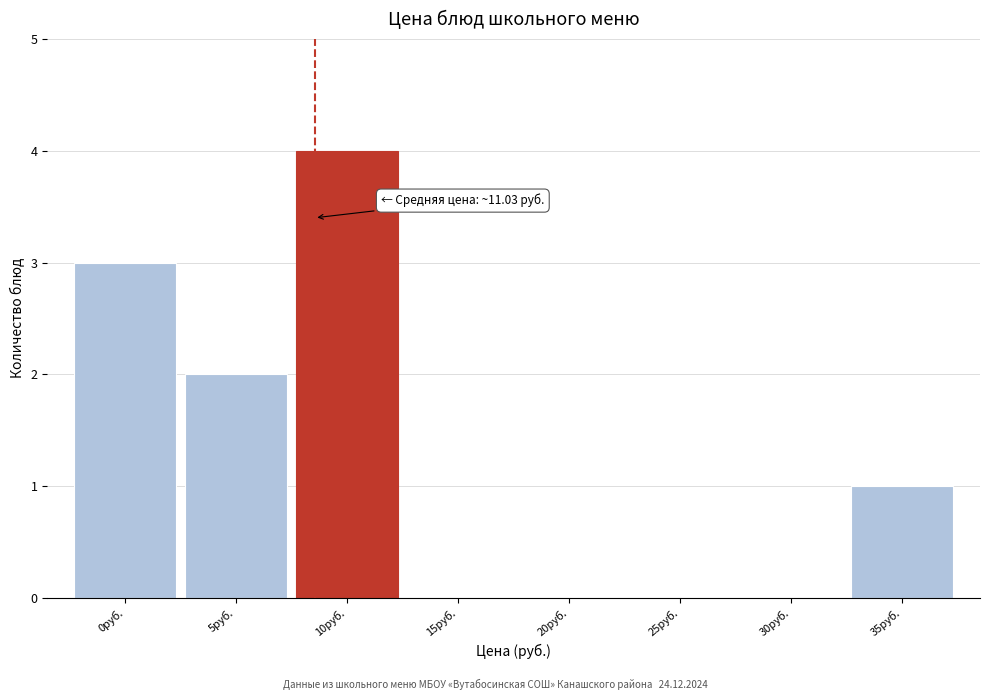

Reading left to right, what are all the values shown in this chart?

0руб.=3	5руб.=2	10руб.=4	15руб.=0	20руб.=0	25руб.=0	30руб.=0	35руб.=1